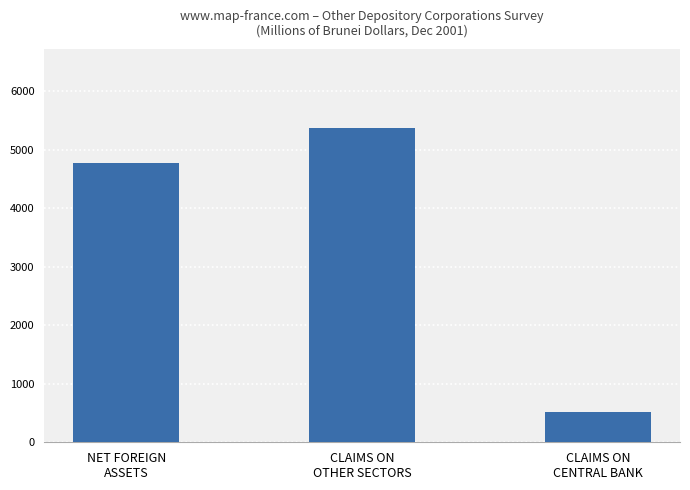

Rank the categories by value from highest to lowest.

CLAIMS ON
OTHER SECTORS, NET FOREIGN
ASSETS, CLAIMS ON
CENTRAL BANK